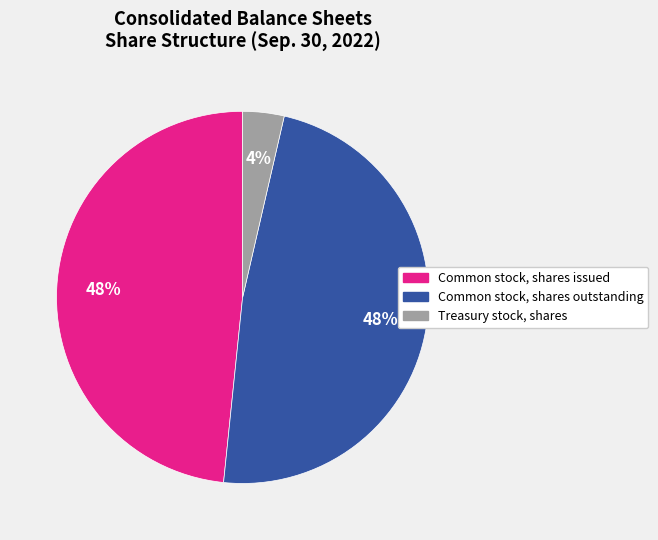

To the nearest percent, what percentage of the pie is Common stock, shares issued?

48%